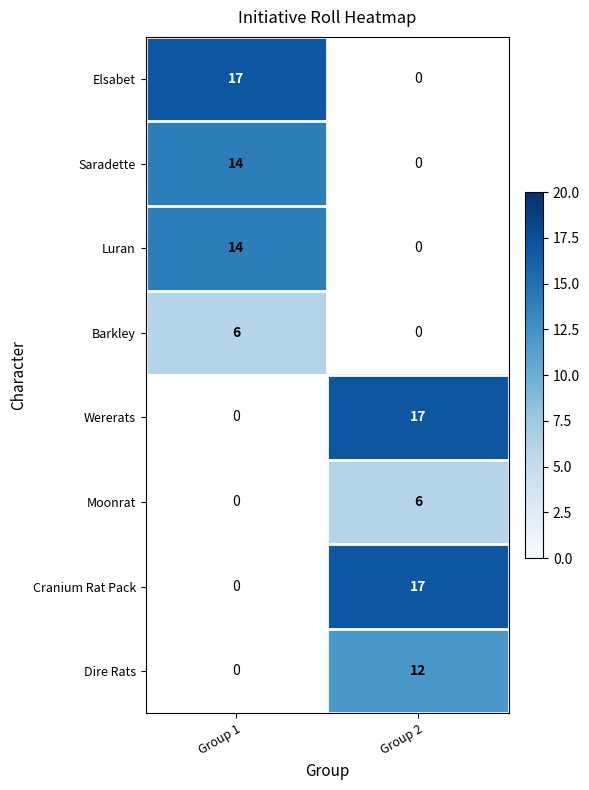

Is it true that Saradette equals 20 at Group 1?

False